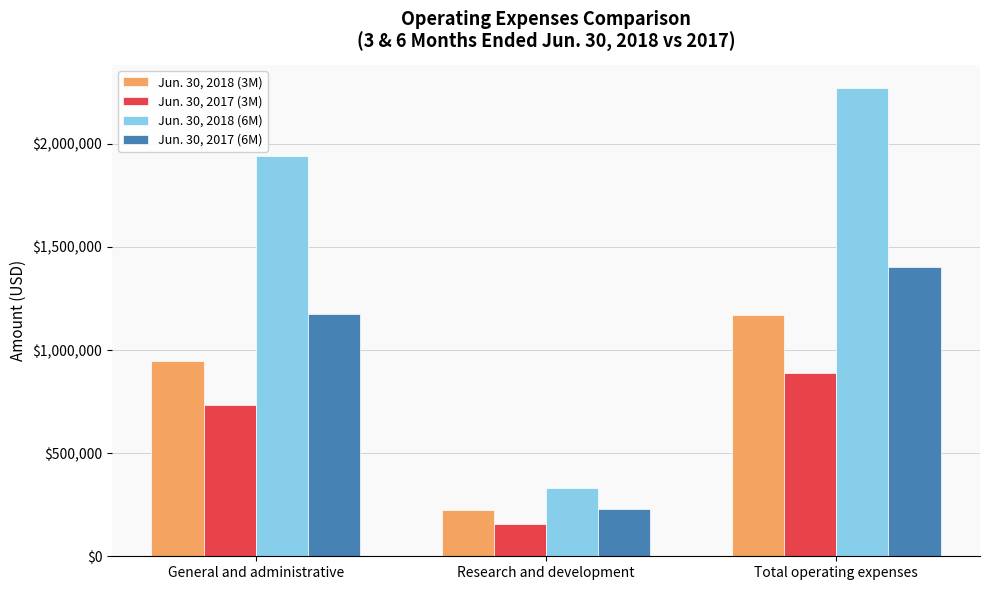

What are all the series names shown in the legend?

Jun. 30, 2018 (3M), Jun. 30, 2017 (3M), Jun. 30, 2018 (6M), Jun. 30, 2017 (6M)